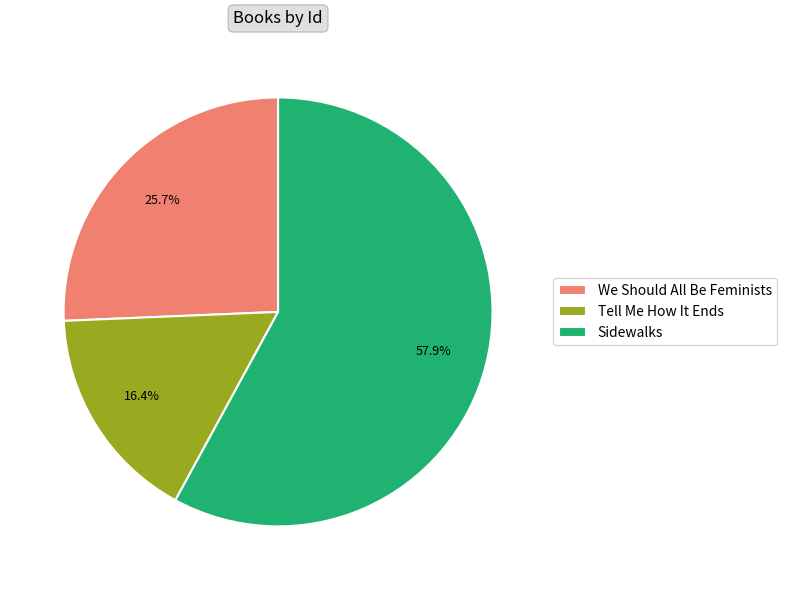

Is there a majority slice in this chart?

Yes